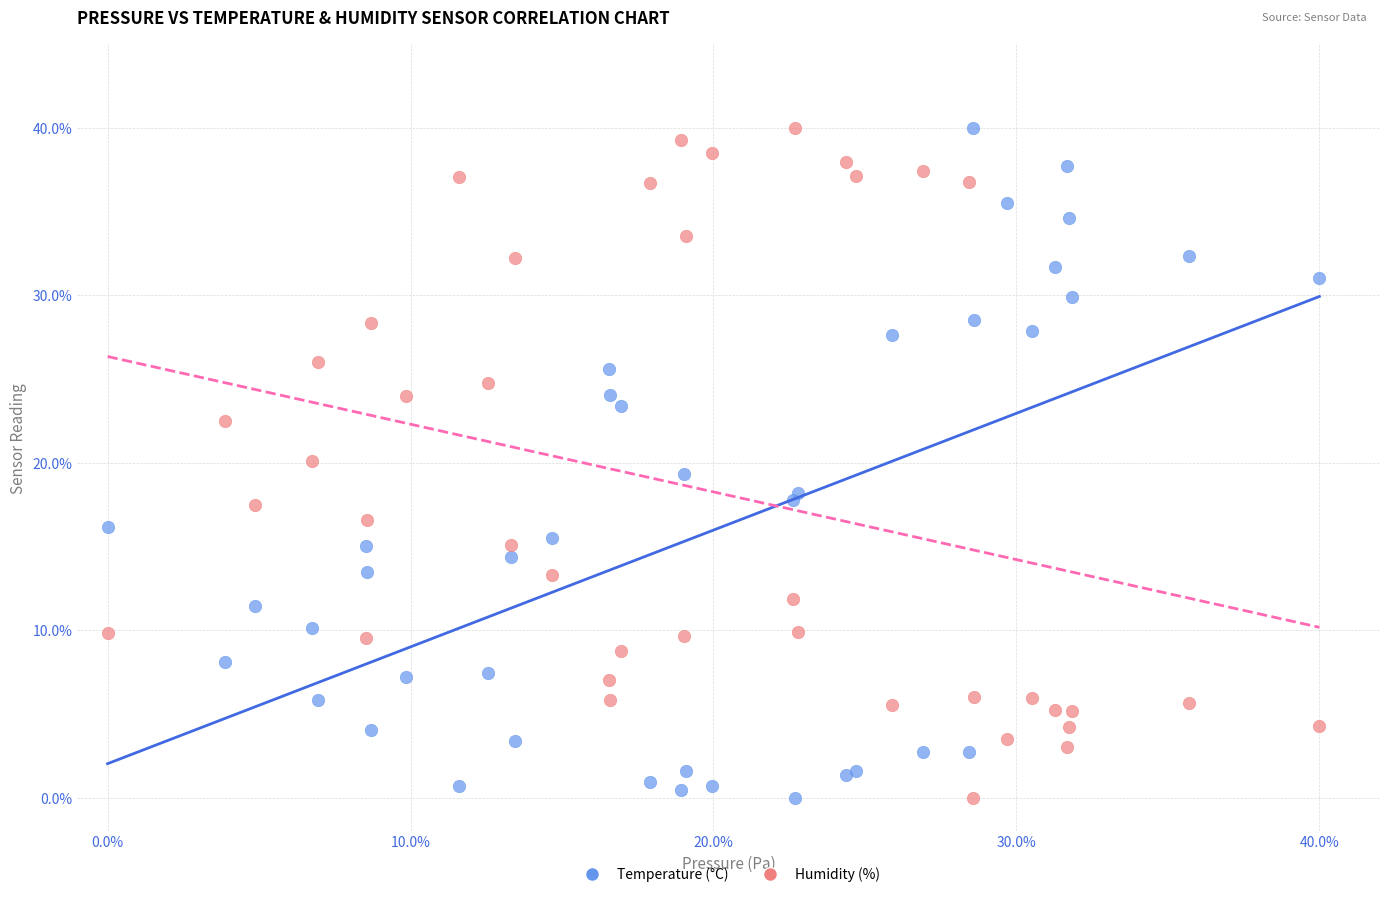

What is the X range (max minus min) for the scatter plot?

40.0